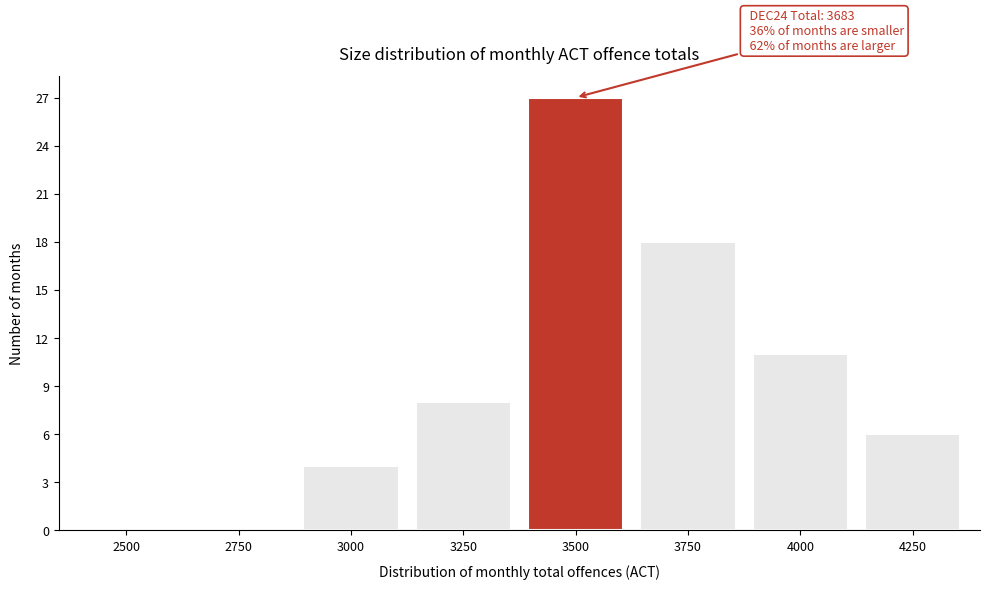

Reading left to right, transcribe all the data shown in this chart.

2500=0	2750=0	3000=4	3250=8	3500=27	3750=18	4000=11	4250=6